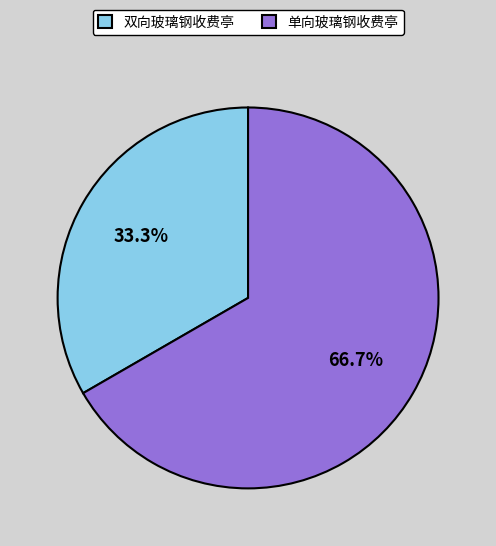

Between 双向玻璃钢收费亭 and 单向玻璃钢收费亭, which is larger?

单向玻璃钢收费亭